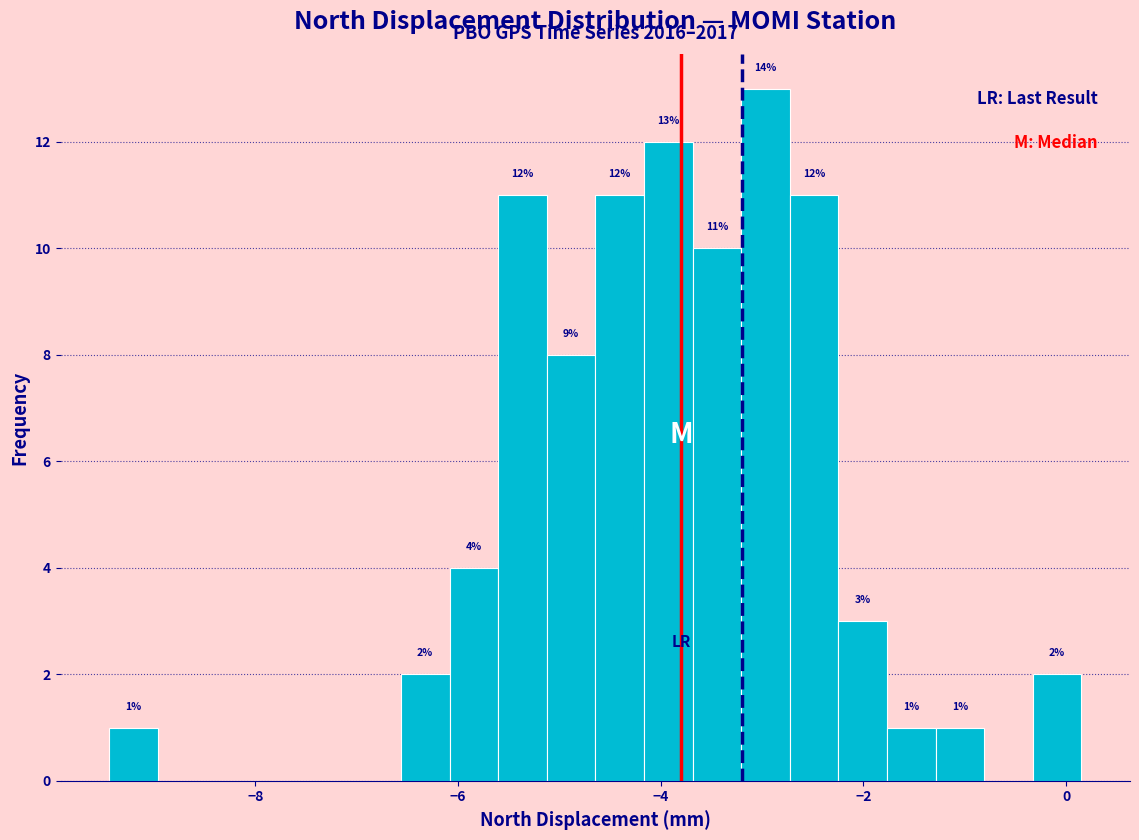

Read against the x-axis, roughly where is the centre of the tallest bar?

-3.0